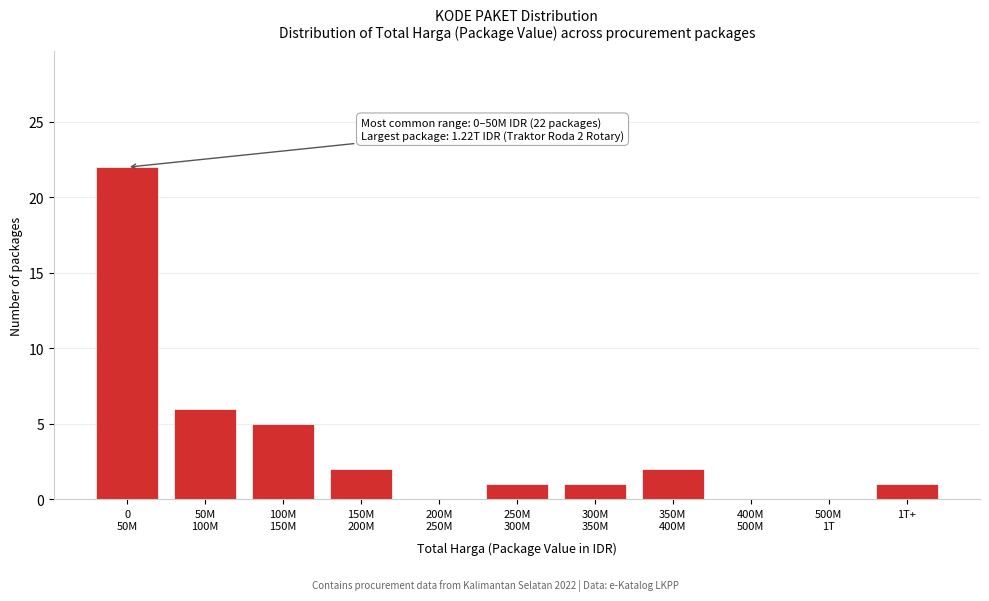

What is the sum of all values?

40